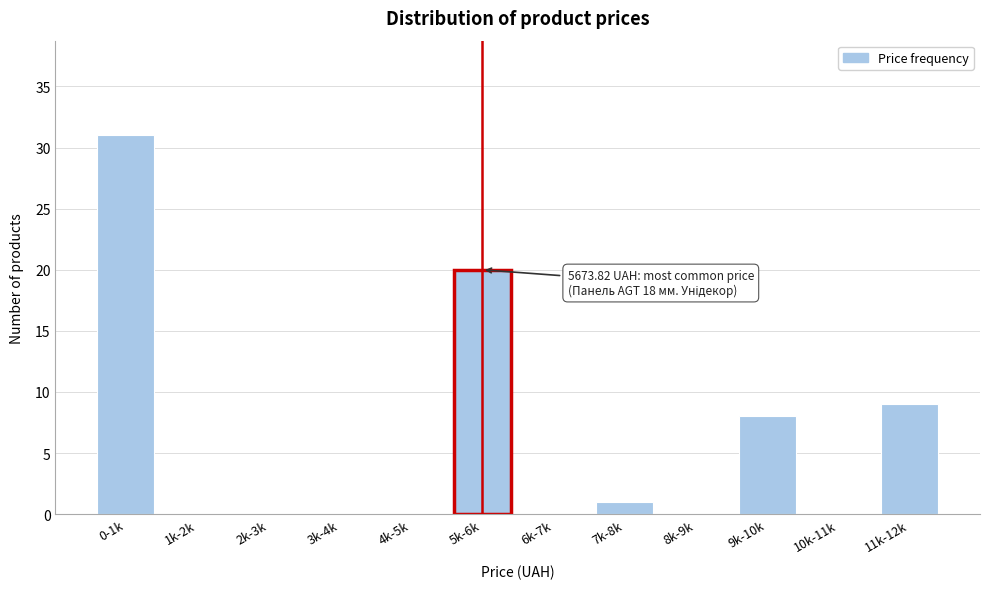

Reading left to right, extract all data points from this chart.

0-1k=31	1k-2k=0	2k-3k=0	3k-4k=0	4k-5k=0	5k-6k=20	6k-7k=0	7k-8k=1	8k-9k=0	9k-10k=8	10k-11k=0	11k-12k=9